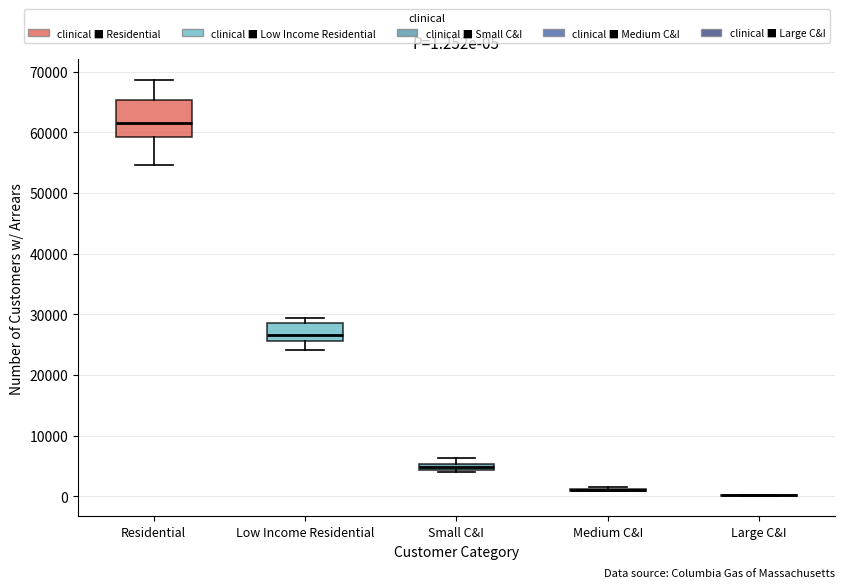

Which box is the tallest, from its lower edge to its upper edge?

Residential